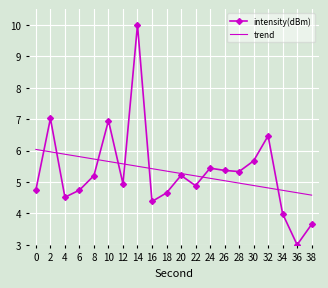

What is the sum of the trend values at 12 and 2?

11.5